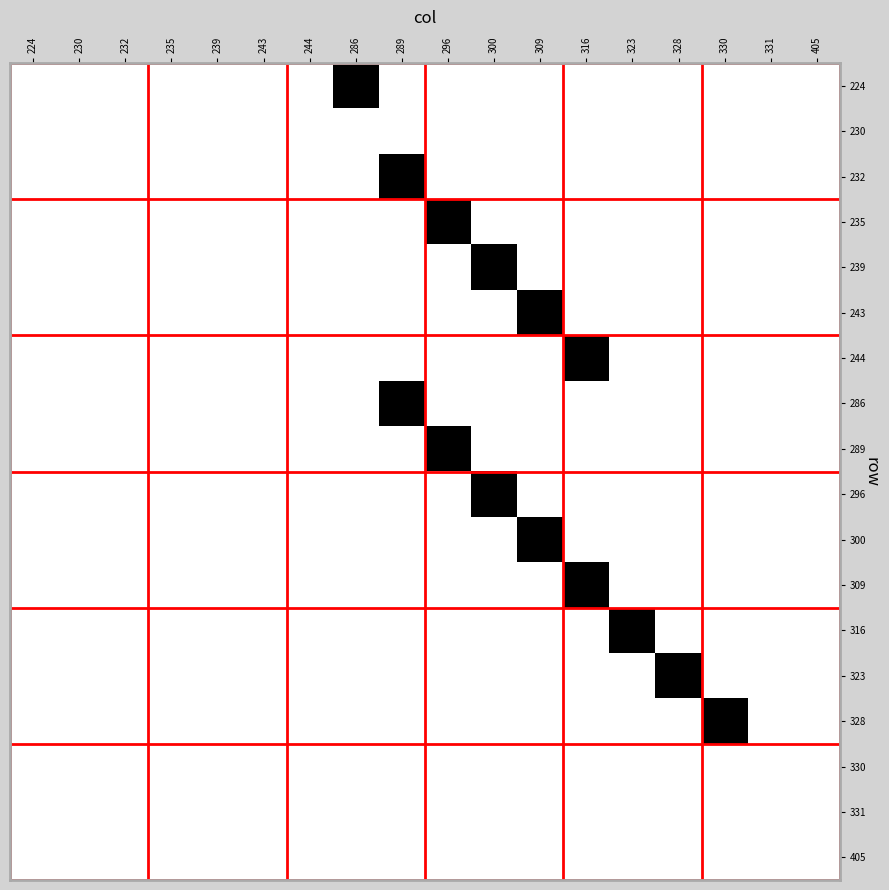

Reading left to right, transcribe all the data shown in this chart.

224: 224=0	230=0	232=0	235=0	239=0	243=0	244=0	286=1	289=0	296=0	300=0	309=0	316=0	323=0	328=0	330=0	331=0	405=0
230: 224=0	230=0	232=0	235=0	239=0	243=0	244=0	286=0	289=0	296=0	300=0	309=0	316=0	323=0	328=0	330=0	331=0	405=0
232: 224=0	230=0	232=0	235=0	239=0	243=0	244=0	286=0	289=1	296=0	300=0	309=0	316=0	323=0	328=0	330=0	331=0	405=0
235: 224=0	230=0	232=0	235=0	239=0	243=0	244=0	286=0	289=0	296=1	300=0	309=0	316=0	323=0	328=0	330=0	331=0	405=0
239: 224=0	230=0	232=0	235=0	239=0	243=0	244=0	286=0	289=0	296=0	300=1	309=0	316=0	323=0	328=0	330=0	331=0	405=0
243: 224=0	230=0	232=0	235=0	239=0	243=0	244=0	286=0	289=0	296=0	300=0	309=1	316=0	323=0	328=0	330=0	331=0	405=0
244: 224=0	230=0	232=0	235=0	239=0	243=0	244=0	286=0	289=0	296=0	300=0	309=0	316=1	323=0	328=0	330=0	331=0	405=0
286: 224=0	230=0	232=0	235=0	239=0	243=0	244=0	286=0	289=1	296=0	300=0	309=0	316=0	323=0	328=0	330=0	331=0	405=0
289: 224=0	230=0	232=0	235=0	239=0	243=0	244=0	286=0	289=0	296=1	300=0	309=0	316=0	323=0	328=0	330=0	331=0	405=0
296: 224=0	230=0	232=0	235=0	239=0	243=0	244=0	286=0	289=0	296=0	300=1	309=0	316=0	323=0	328=0	330=0	331=0	405=0
300: 224=0	230=0	232=0	235=0	239=0	243=0	244=0	286=0	289=0	296=0	300=0	309=1	316=0	323=0	328=0	330=0	331=0	405=0
309: 224=0	230=0	232=0	235=0	239=0	243=0	244=0	286=0	289=0	296=0	300=0	309=0	316=1	323=0	328=0	330=0	331=0	405=0
316: 224=0	230=0	232=0	235=0	239=0	243=0	244=0	286=0	289=0	296=0	300=0	309=0	316=0	323=1	328=0	330=0	331=0	405=0
323: 224=0	230=0	232=0	235=0	239=0	243=0	244=0	286=0	289=0	296=0	300=0	309=0	316=0	323=0	328=1	330=0	331=0	405=0
328: 224=0	230=0	232=0	235=0	239=0	243=0	244=0	286=0	289=0	296=0	300=0	309=0	316=0	323=0	328=0	330=1	331=0	405=0
330: 224=0	230=0	232=0	235=0	239=0	243=0	244=0	286=0	289=0	296=0	300=0	309=0	316=0	323=0	328=0	330=0	331=0	405=0
331: 224=0	230=0	232=0	235=0	239=0	243=0	244=0	286=0	289=0	296=0	300=0	309=0	316=0	323=0	328=0	330=0	331=0	405=0
405: 224=0	230=0	232=0	235=0	239=0	243=0	244=0	286=0	289=0	296=0	300=0	309=0	316=0	323=0	328=0	330=0	331=0	405=0